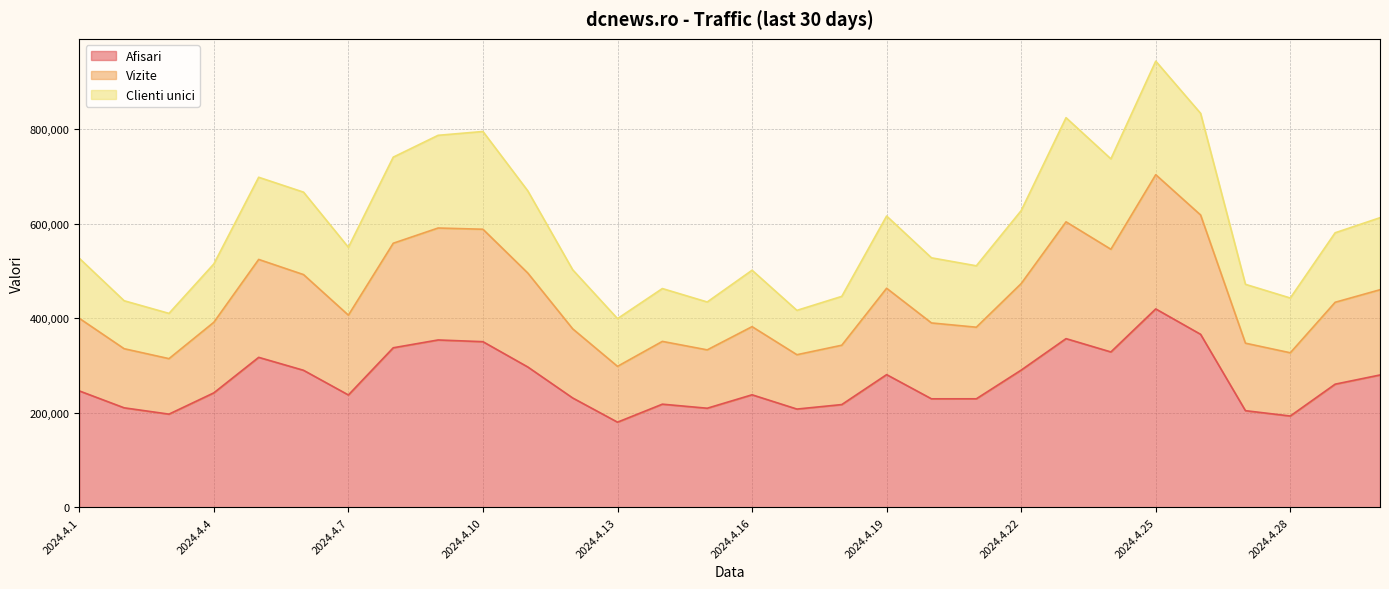

At which category is the sum across all series the highest?

2024.4.25